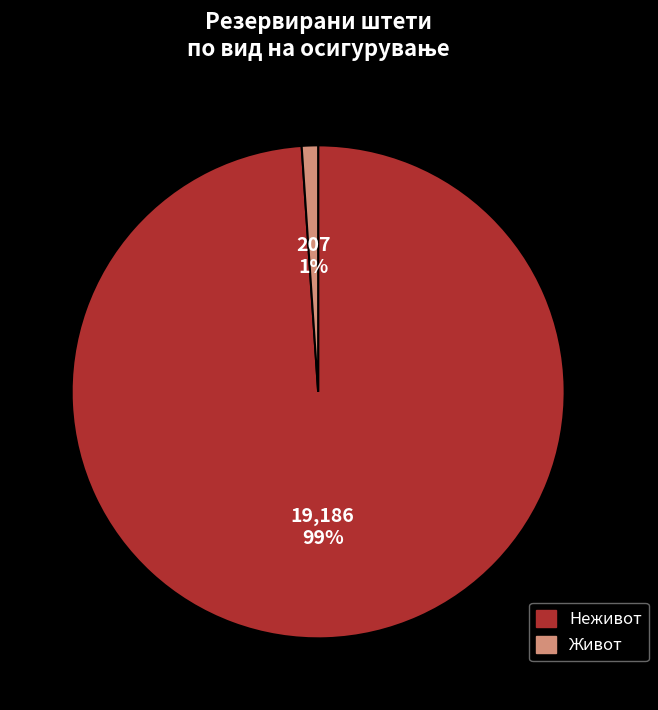

Which slice is the largest?

Неживот